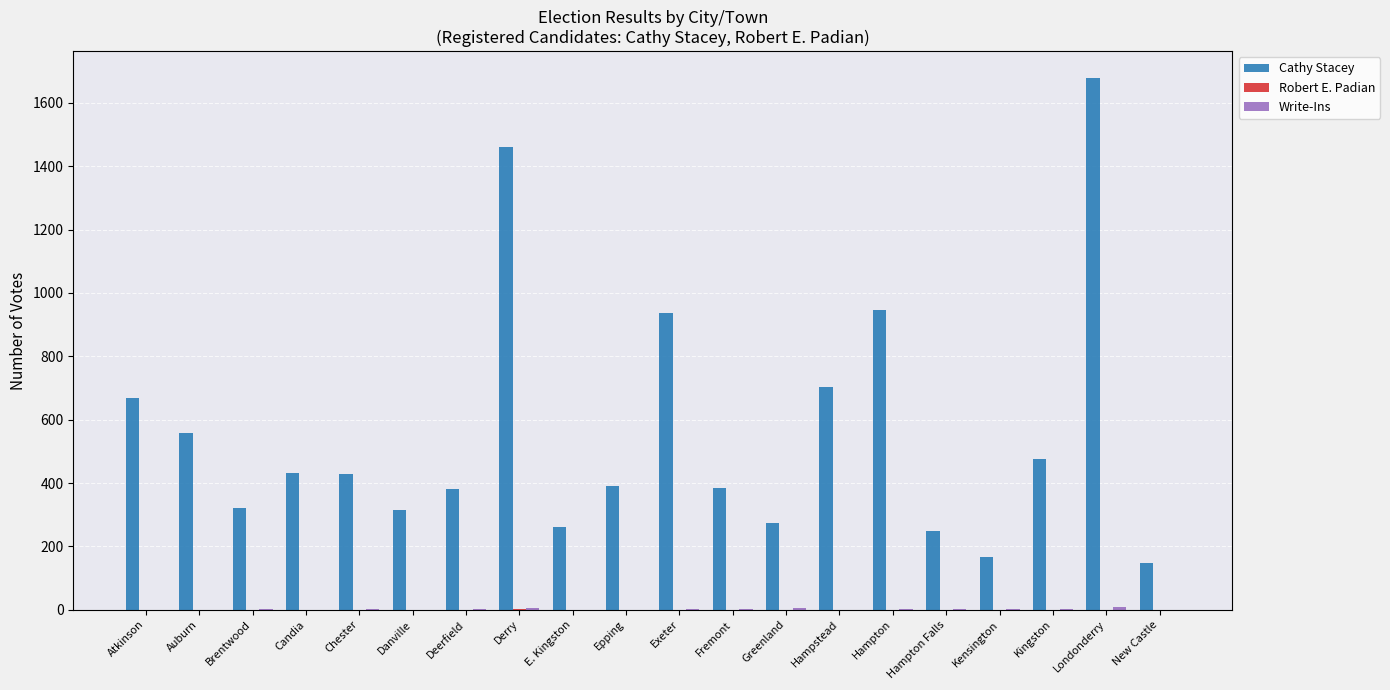

At which category does the chart reach its peak across all series?

Londonderry